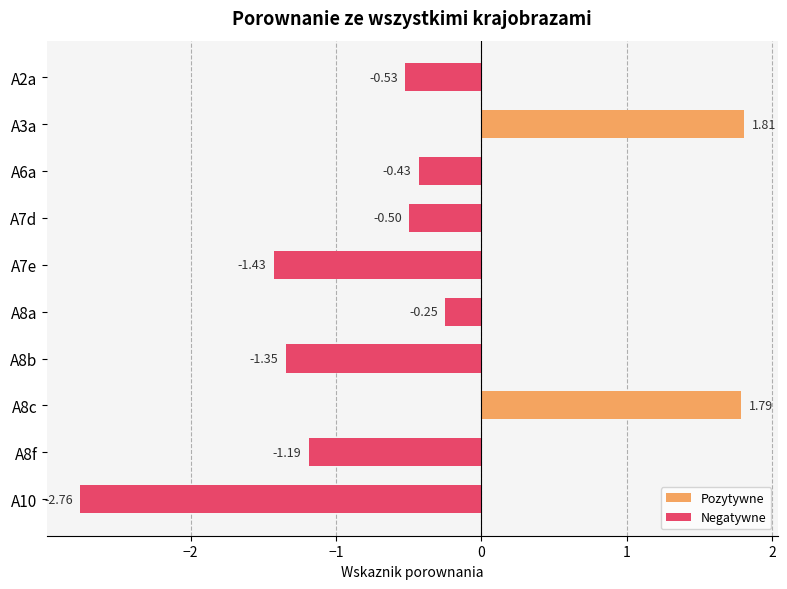

Between A10 and A8a, which is larger?

A8a